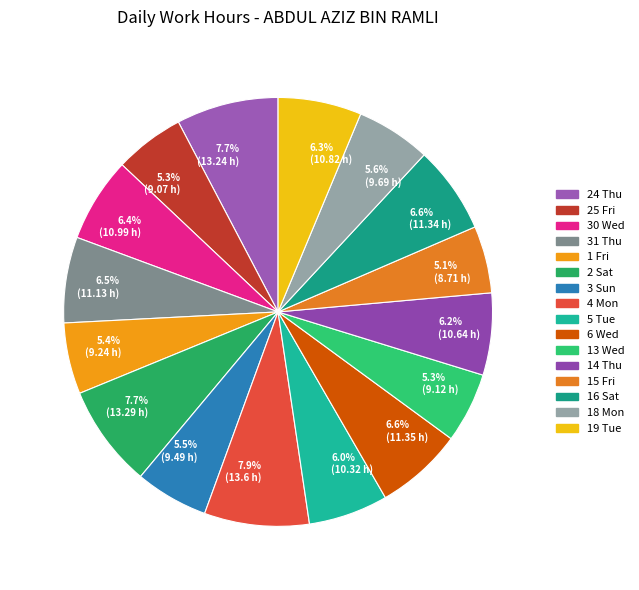

What percentage is the 30 Wed slice, to the nearest percent?

6%